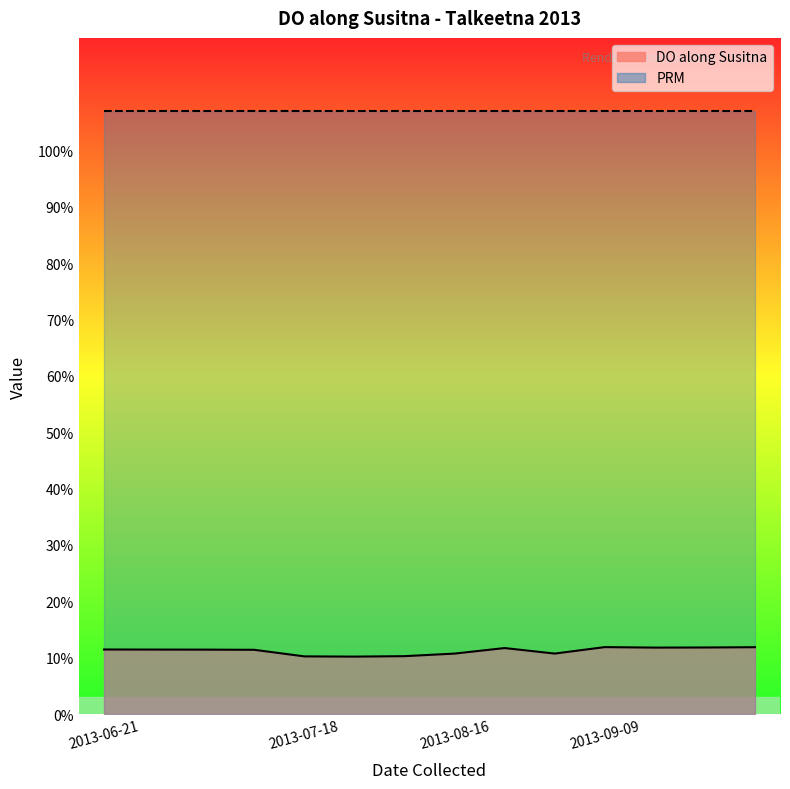

Which series changed the most between 2013-07-18 and 8?

DO along Susitna